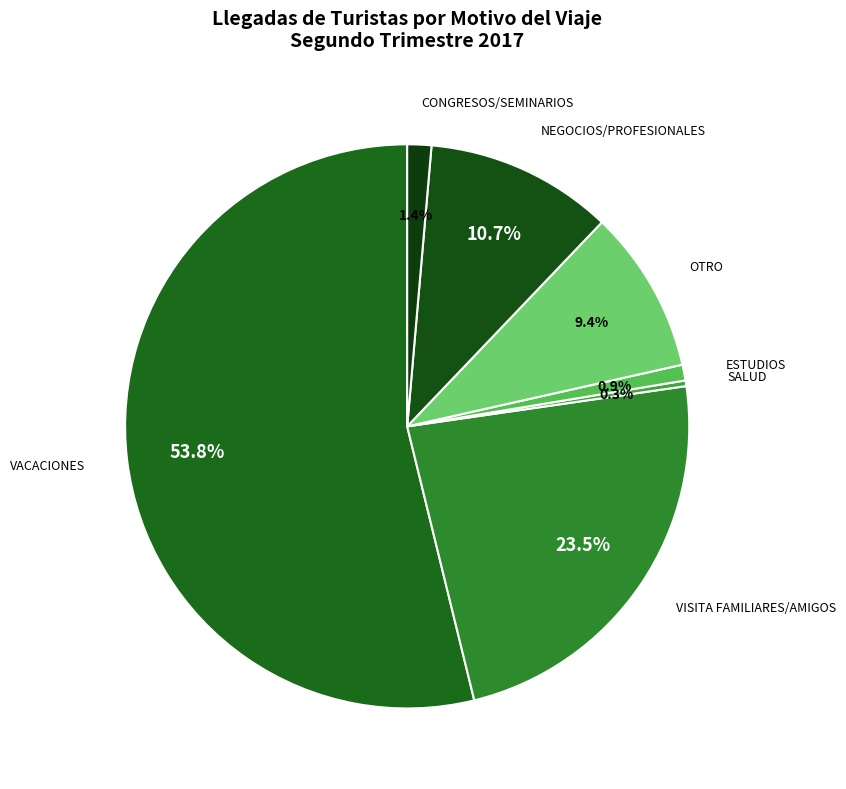

How many segments does this pie chart have?

7